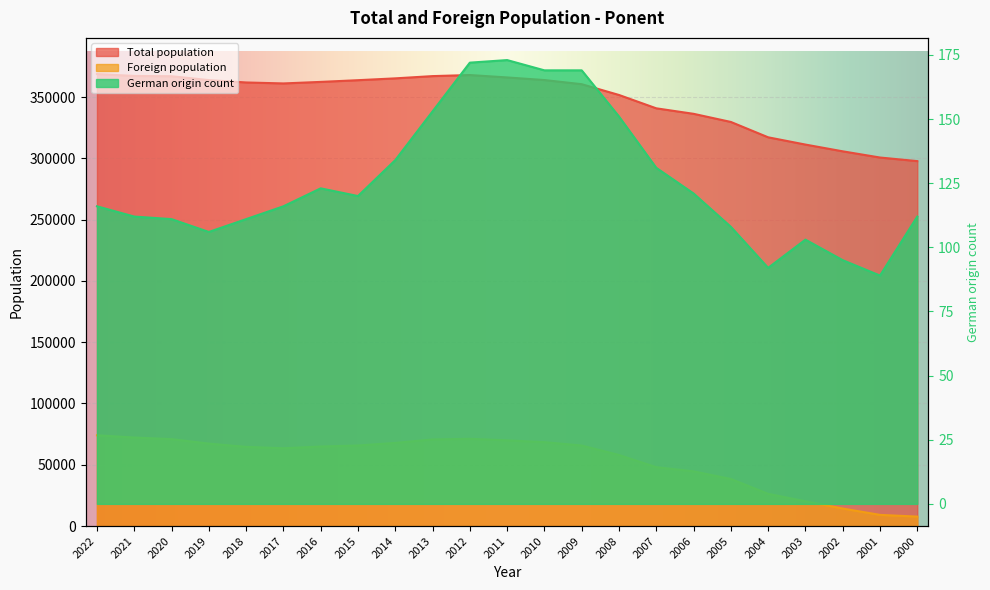

The German origin count series shows 230 at 2014. True or false?

False